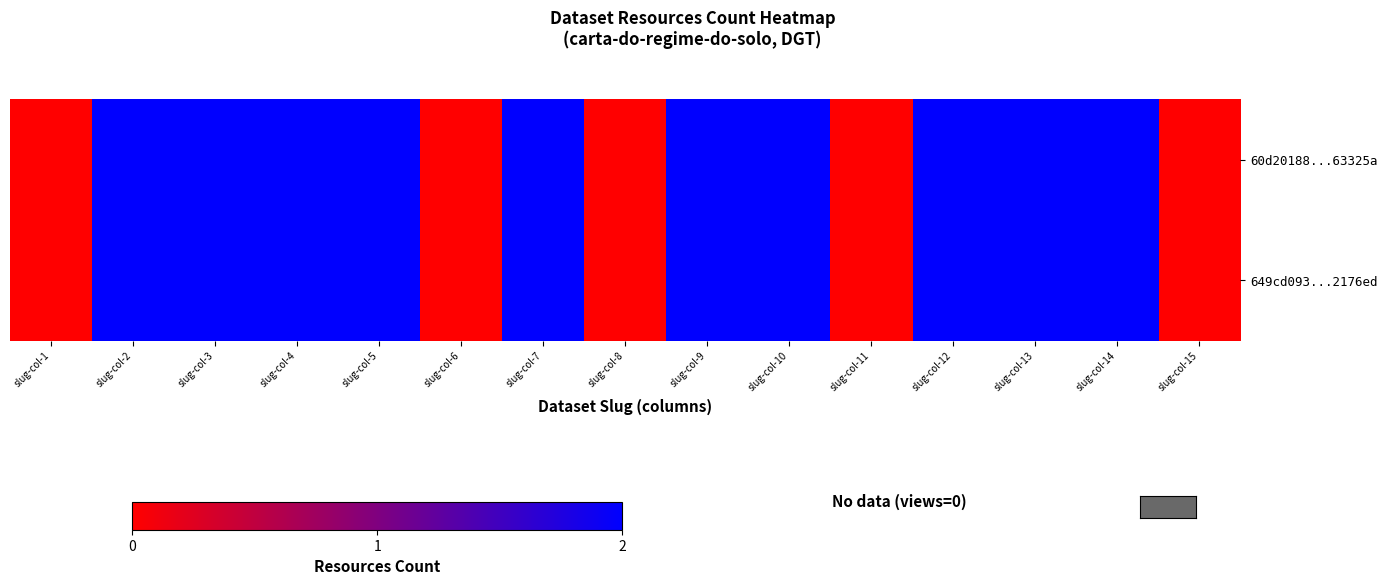

Reading left to right, what are all the values shown in this chart?

60d20188...63325a: slug-col-1=0	slug-col-2=2	slug-col-3=2	slug-col-4=2	slug-col-5=2	slug-col-6=0	slug-col-7=2	slug-col-8=0	slug-col-9=2	slug-col-10=2	slug-col-11=0	slug-col-12=2	slug-col-13=2	slug-col-14=2	slug-col-15=0
649cd093...2176ed: slug-col-1=0	slug-col-2=2	slug-col-3=2	slug-col-4=2	slug-col-5=2	slug-col-6=0	slug-col-7=2	slug-col-8=0	slug-col-9=2	slug-col-10=2	slug-col-11=0	slug-col-12=2	slug-col-13=2	slug-col-14=2	slug-col-15=0